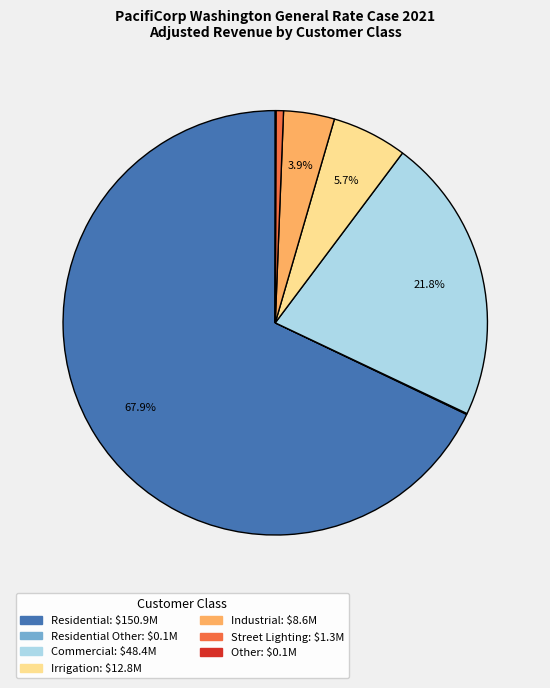

Is there any slice that represents more than half of the pie?

Yes